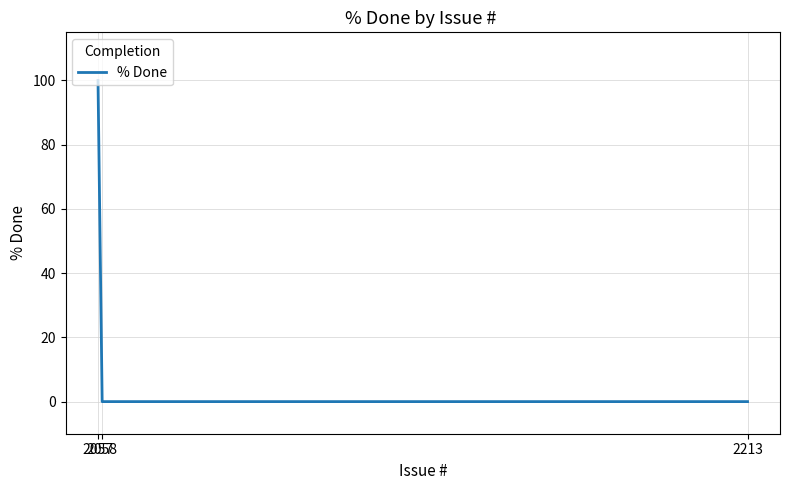

Rank the categories by value from lowest to highest.

2213, 2058, 2057